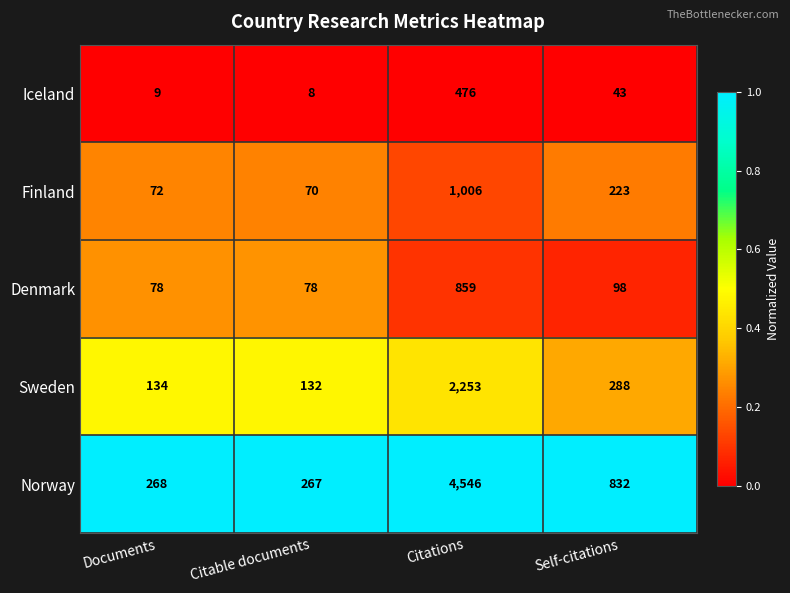

Is it true that Sweden equals 417 at Self-citations?

False